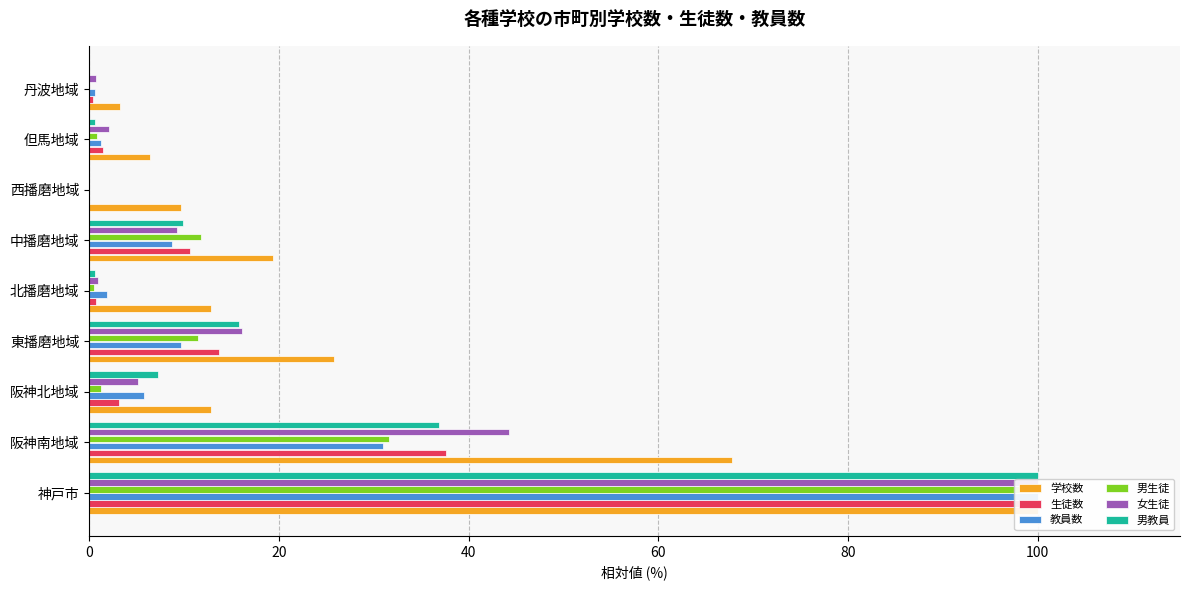

Which series has the widest spread of values?

生徒数